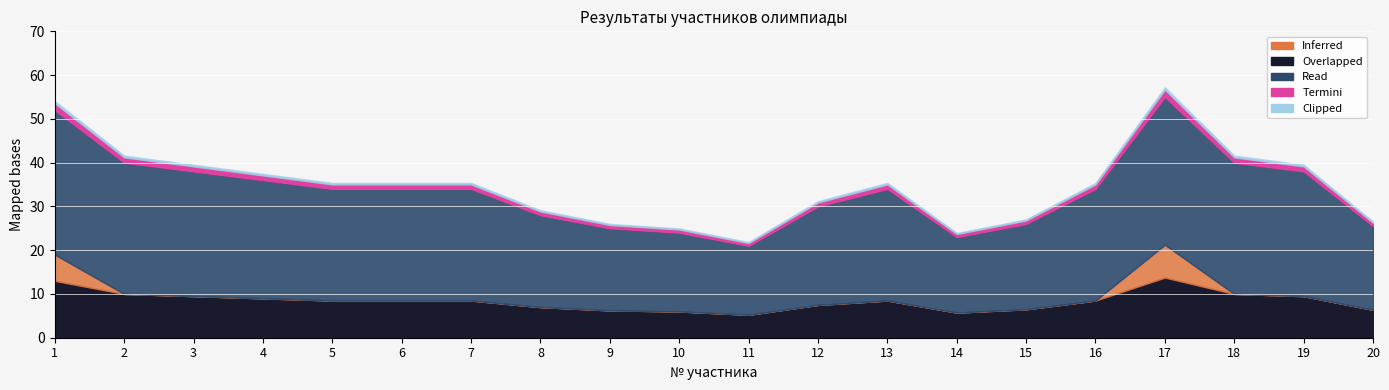

How many lines are shown in the chart?

5